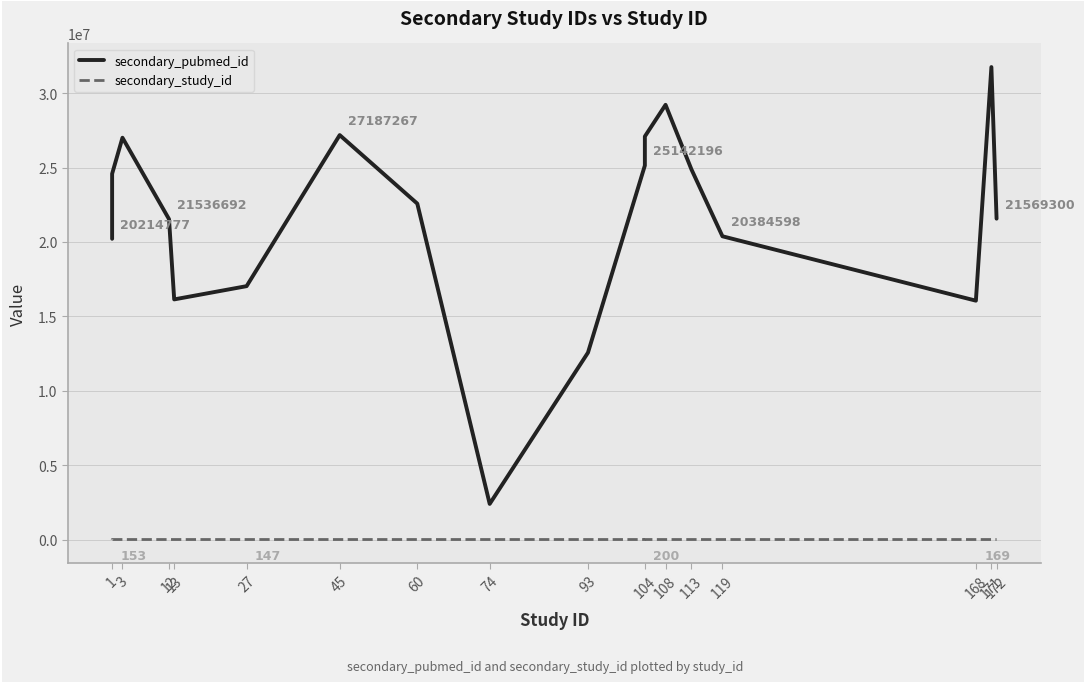

List the series in order of their overall mean, highest first.

secondary_pubmed_id, secondary_study_id